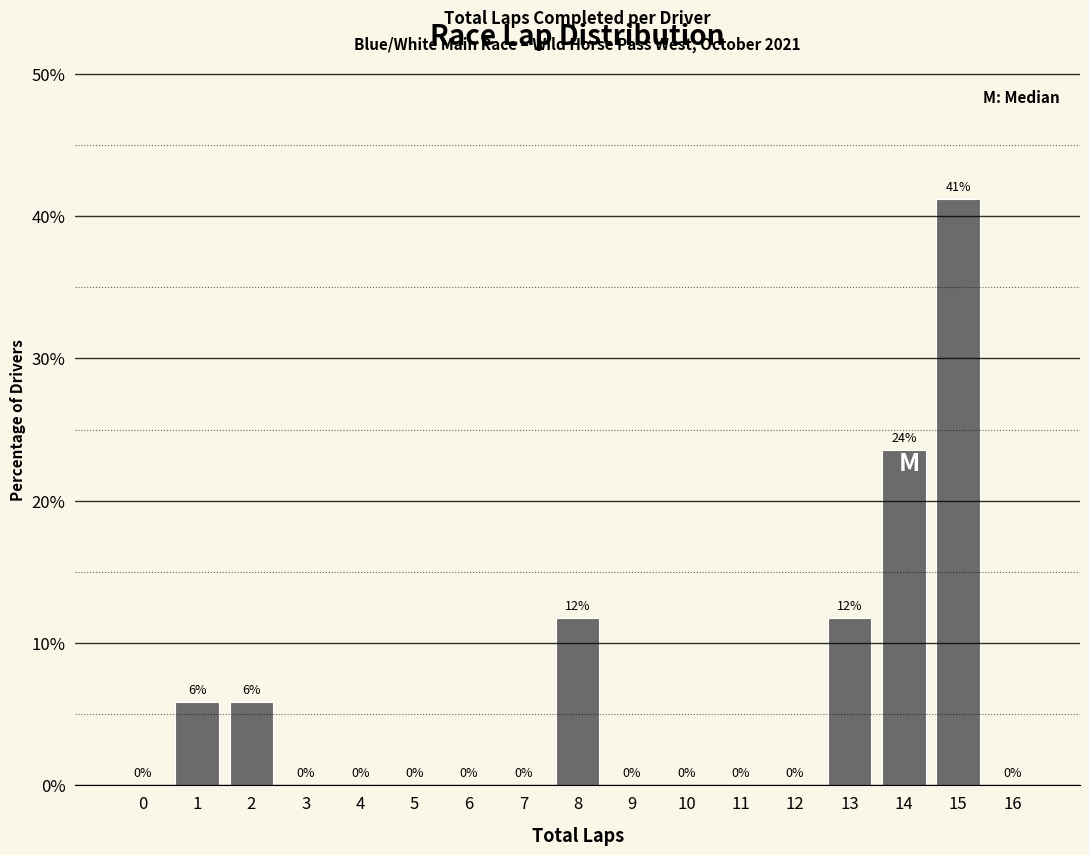

Which has a higher value, 13 or 7?

13